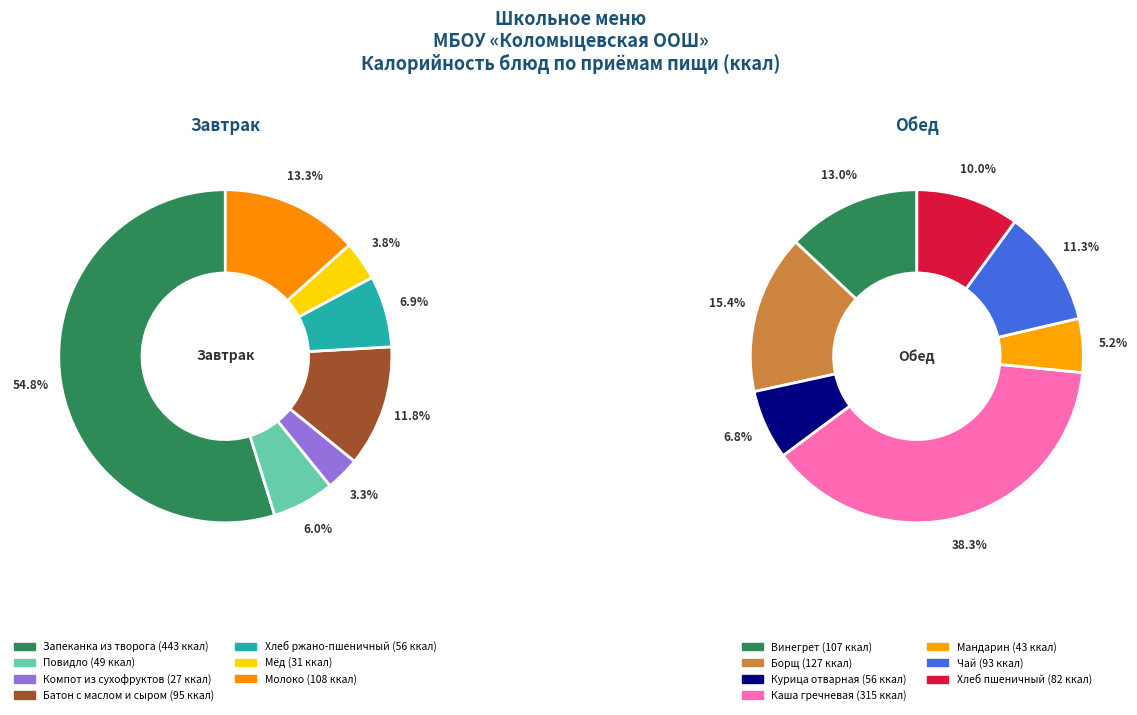

True or false: Винегрет accounts for 18% of the total.

False